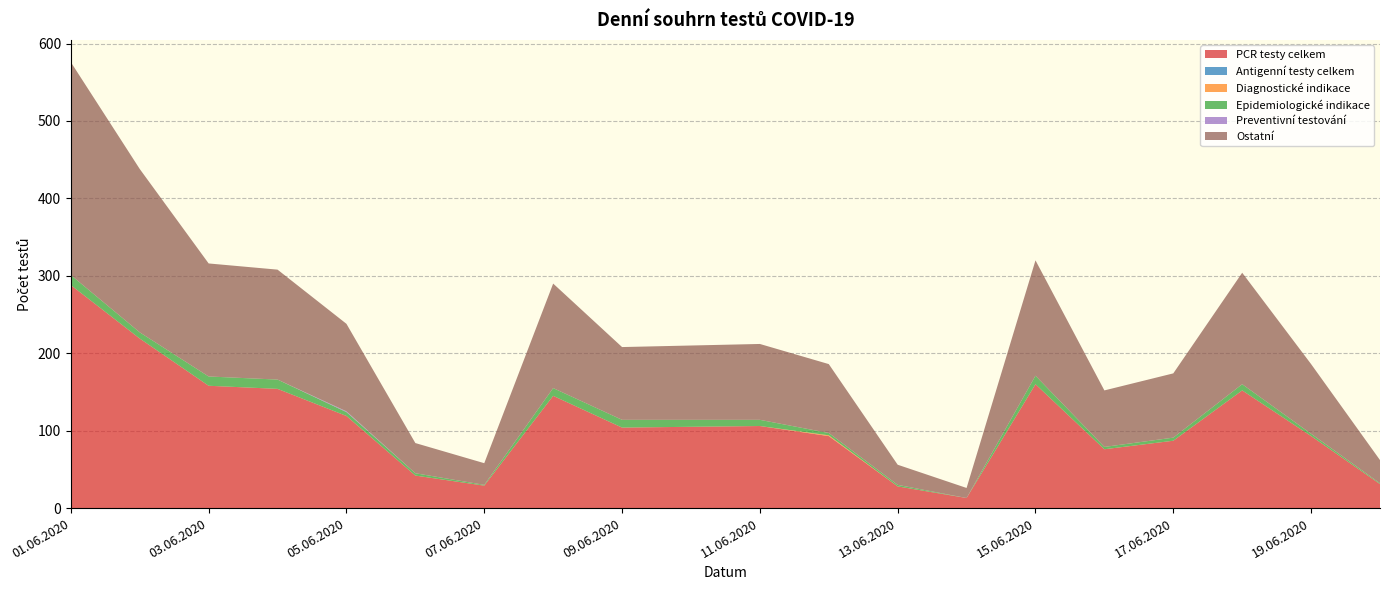

Reading left to right, transcribe all the data shown in this chart.

PCR testy celkem: 01.06.2020=288	02.06.2020=219	03.06.2020=158	04.06.2020=154	05.06.2020=119	06.06.2020=42	07.06.2020=29	08.06.2020=145	09.06.2020=104	10.06.2020=105	11.06.2020=106	12.06.2020=93	13.06.2020=28	14.06.2020=13	15.06.2020=160	16.06.2020=76	17.06.2020=87	18.06.2020=152	19.06.2020=93	20.06.2020=31
Antigenní testy celkem: 01.06.2020=0	02.06.2020=0	03.06.2020=0	04.06.2020=0	05.06.2020=0	06.06.2020=0	07.06.2020=0	08.06.2020=0	09.06.2020=0	10.06.2020=0	11.06.2020=0	12.06.2020=0	13.06.2020=0	14.06.2020=0	15.06.2020=0	16.06.2020=0	17.06.2020=0	18.06.2020=0	19.06.2020=0	20.06.2020=0
Diagnostické indikace: 01.06.2020=0	02.06.2020=0	03.06.2020=0	04.06.2020=0	05.06.2020=0	06.06.2020=0	07.06.2020=0	08.06.2020=0	09.06.2020=0	10.06.2020=0	11.06.2020=0	12.06.2020=1	13.06.2020=0	14.06.2020=0	15.06.2020=0	16.06.2020=0	17.06.2020=0	18.06.2020=0	19.06.2020=0	20.06.2020=0
Epidemiologické indikace: 01.06.2020=13	02.06.2020=8	03.06.2020=12	04.06.2020=12	05.06.2020=5	06.06.2020=3	07.06.2020=1	08.06.2020=10	09.06.2020=10	10.06.2020=9	11.06.2020=8	12.06.2020=3	13.06.2020=2	14.06.2020=0	15.06.2020=11	16.06.2020=3	17.06.2020=4	18.06.2020=8	19.06.2020=3	20.06.2020=1
Preventivní testování: 01.06.2020=0	02.06.2020=0	03.06.2020=0	04.06.2020=0	05.06.2020=1	06.06.2020=0	07.06.2020=0	08.06.2020=0	09.06.2020=0	10.06.2020=0	11.06.2020=0	12.06.2020=0	13.06.2020=0	14.06.2020=0	15.06.2020=0	16.06.2020=0	17.06.2020=0	18.06.2020=0	19.06.2020=0	20.06.2020=0
Ostatní: 01.06.2020=275	02.06.2020=211	03.06.2020=146	04.06.2020=142	05.06.2020=113	06.06.2020=39	07.06.2020=28	08.06.2020=135	09.06.2020=94	10.06.2020=96	11.06.2020=98	12.06.2020=89	13.06.2020=26	14.06.2020=13	15.06.2020=149	16.06.2020=73	17.06.2020=83	18.06.2020=144	19.06.2020=90	20.06.2020=30